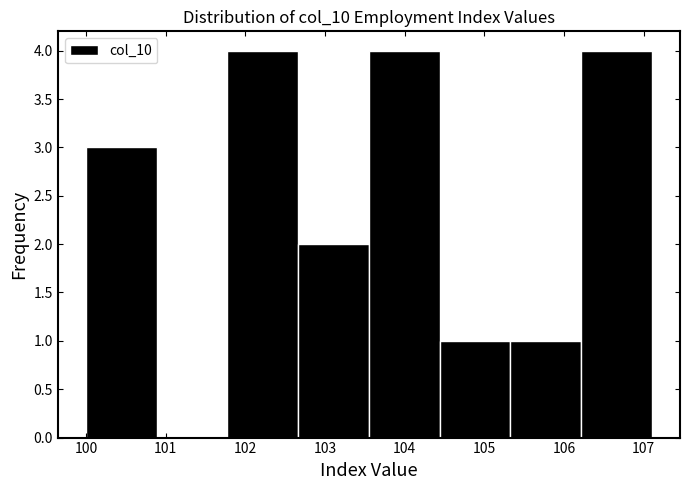

What is the height of the bar covering 103.6 to 104.4 on the x-axis? Neither the bar edges nor the heights are printed on the chart, so give them approximately, as read against the axes.

4